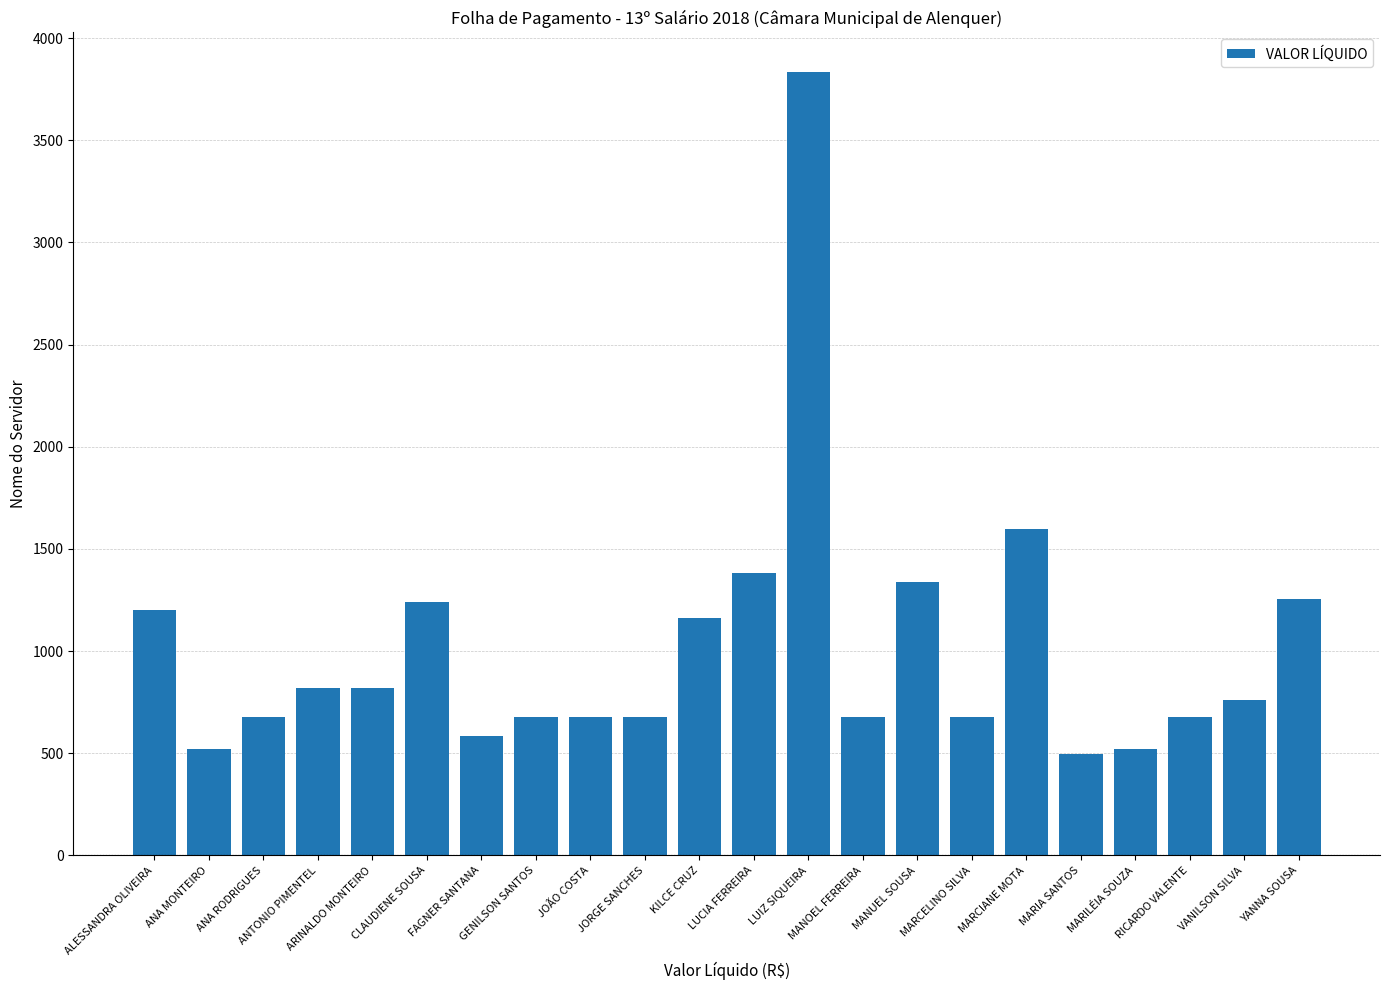

What is the label of the 18th bar from the right?

ARINALDO MONTEIRO